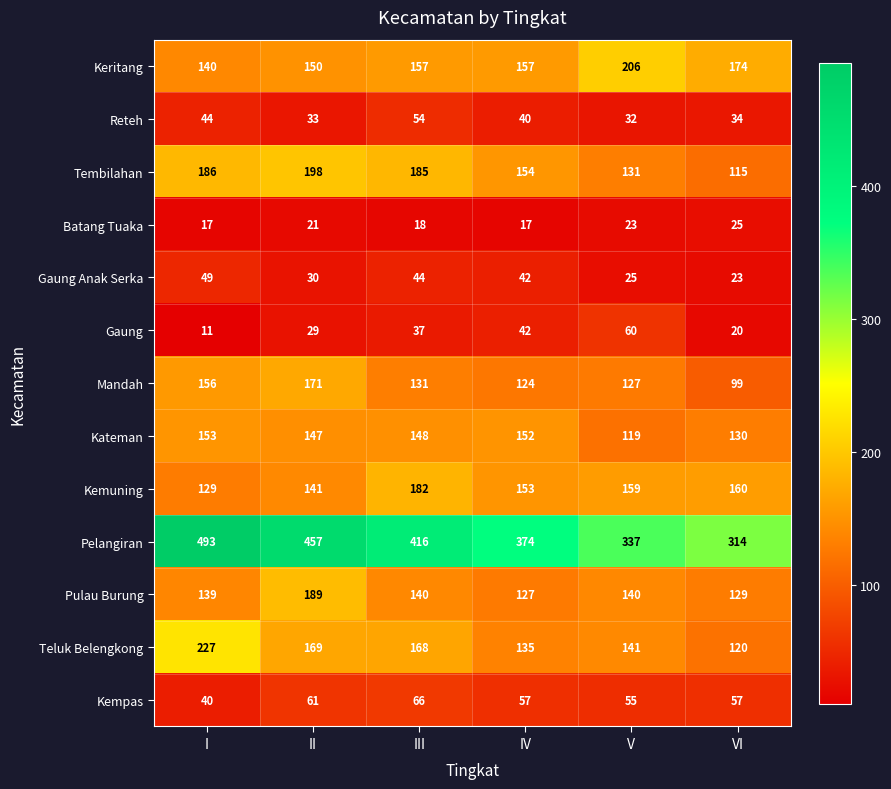

At which label is Kemuning closest to 155?

IV